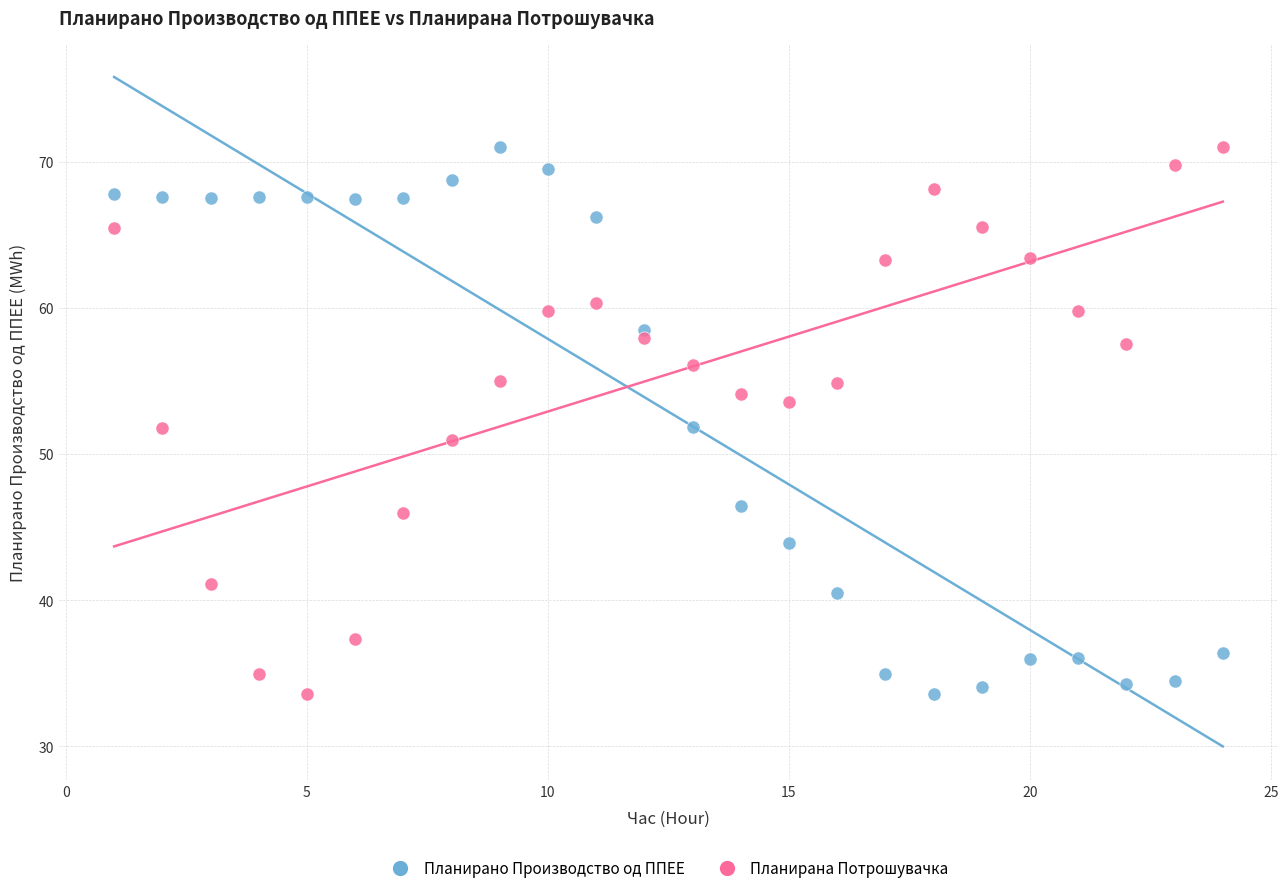

Across all data points, what is the range of Y values (max minus min)?

37.5